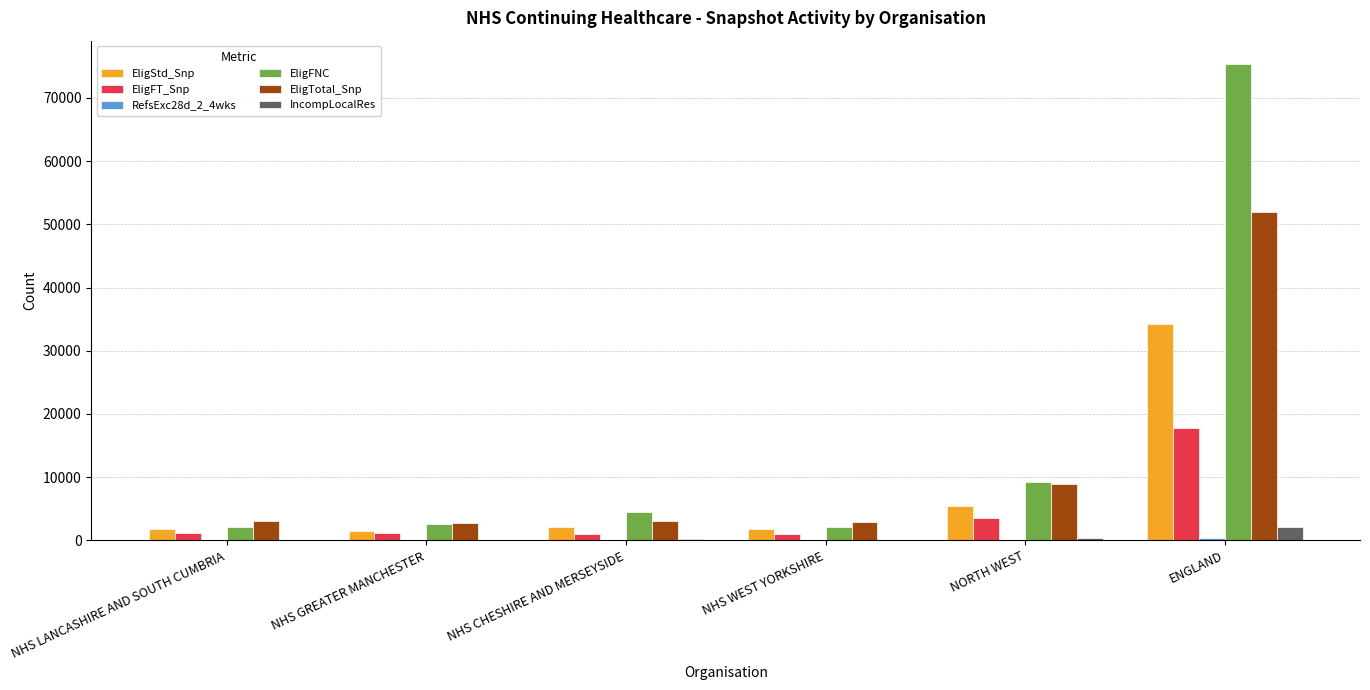

The EligFT_Snp series shows 17737 at ENGLAND. True or false?

True